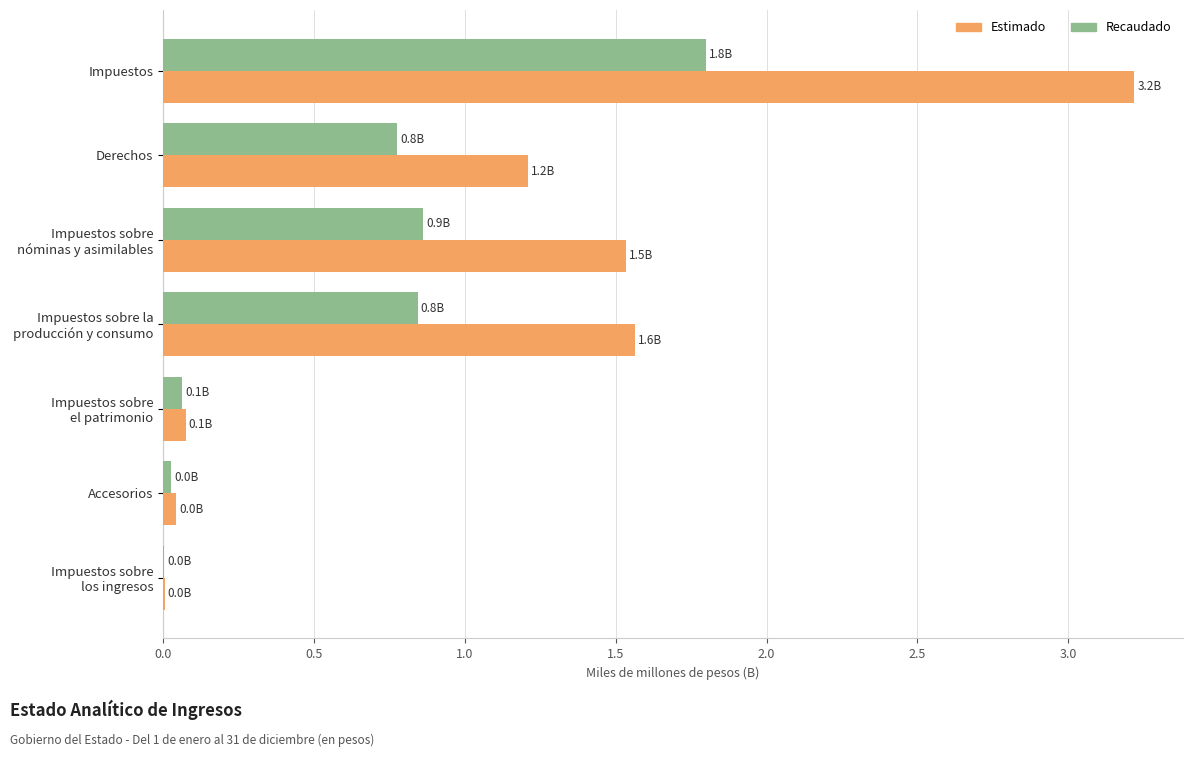

At which category is the sum across all series the highest?

Impuestos